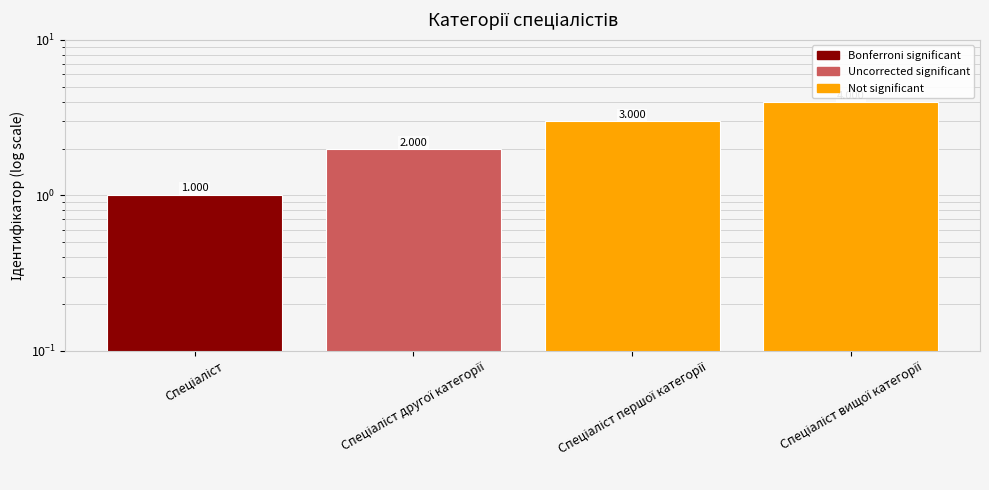

What is the average value?

2